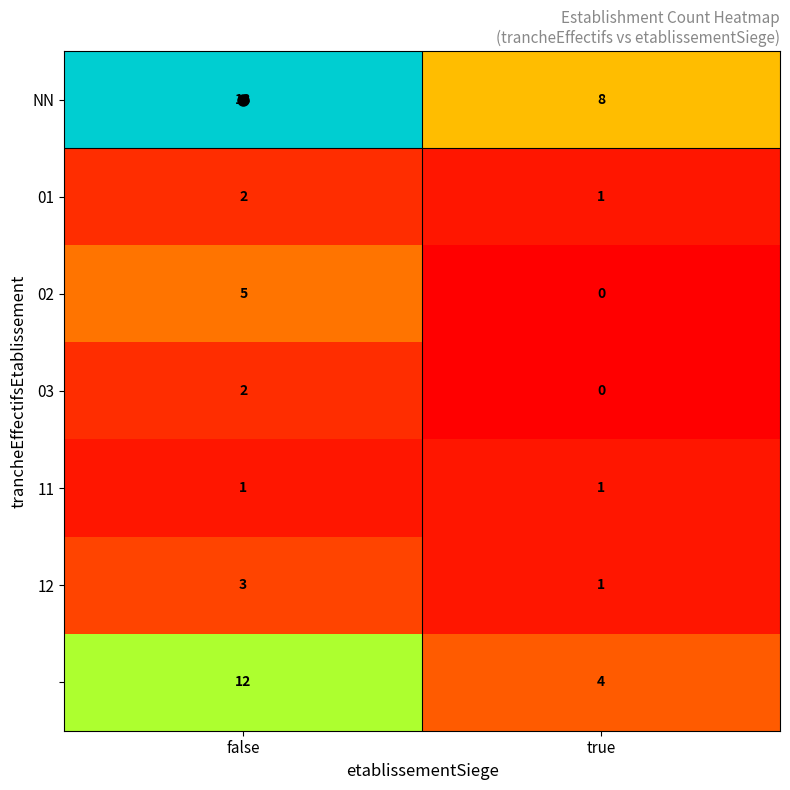

At how many categories does at least one series exceed 0?

2